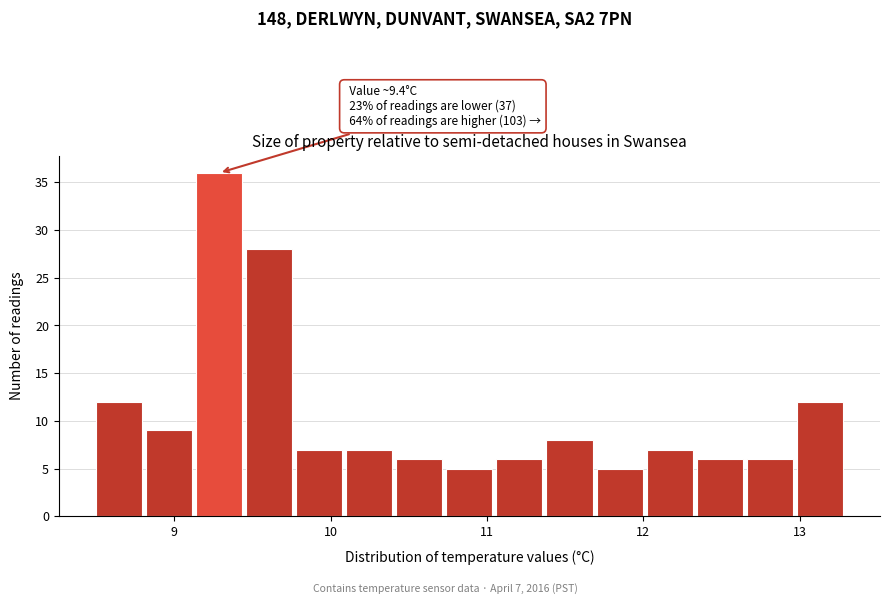

Around what value on the x-axis is the tallest bar? Give the approximate position of its centre, as read against the axis.

9.3